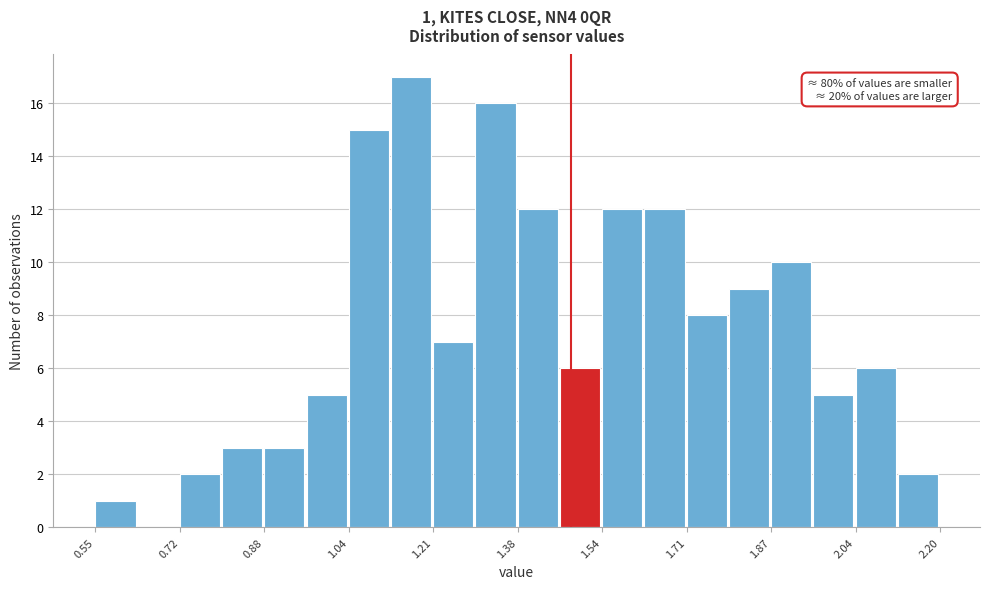

Over which range of the x-axis is the bar tallest?

1.12 to 1.22